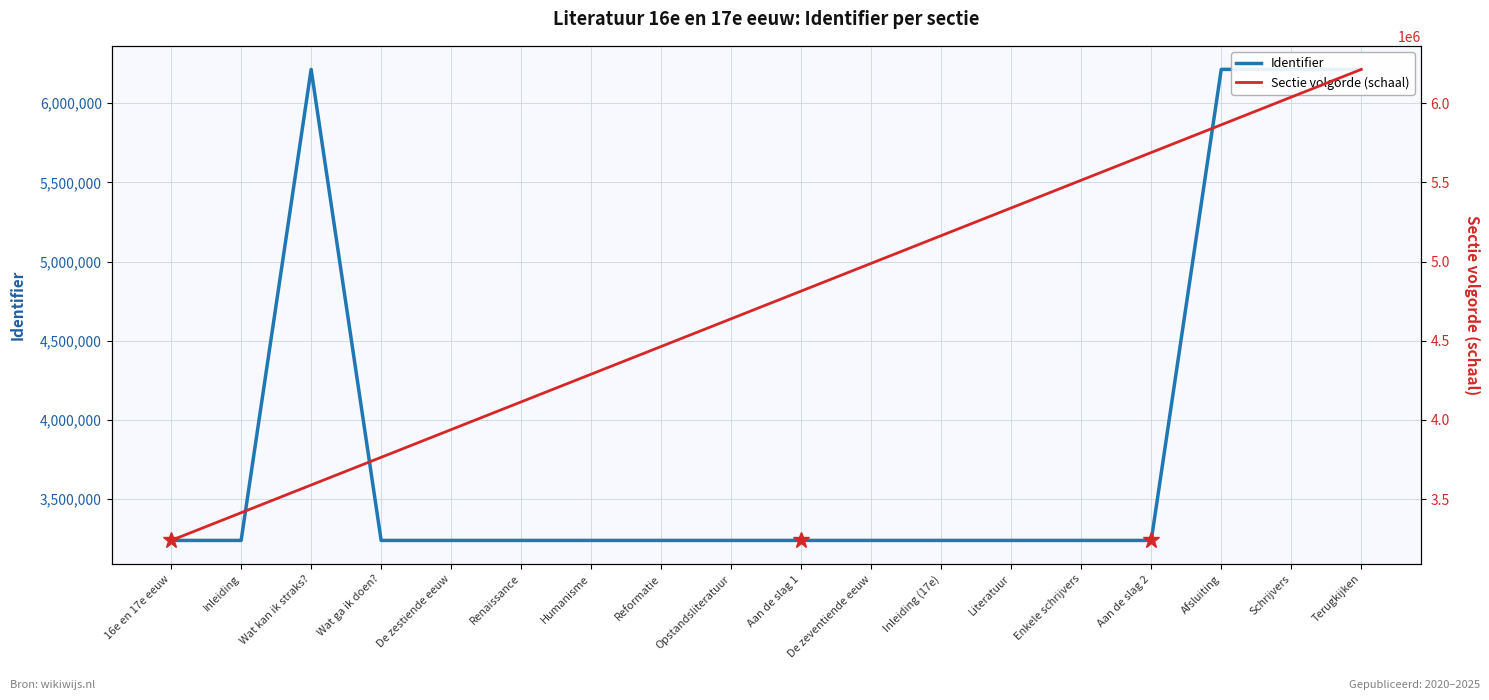

Between which two adjacent categories do Sectie volgorde (schaal) and Identifier first intersect?

Inleiding and Wat kan ik straks?